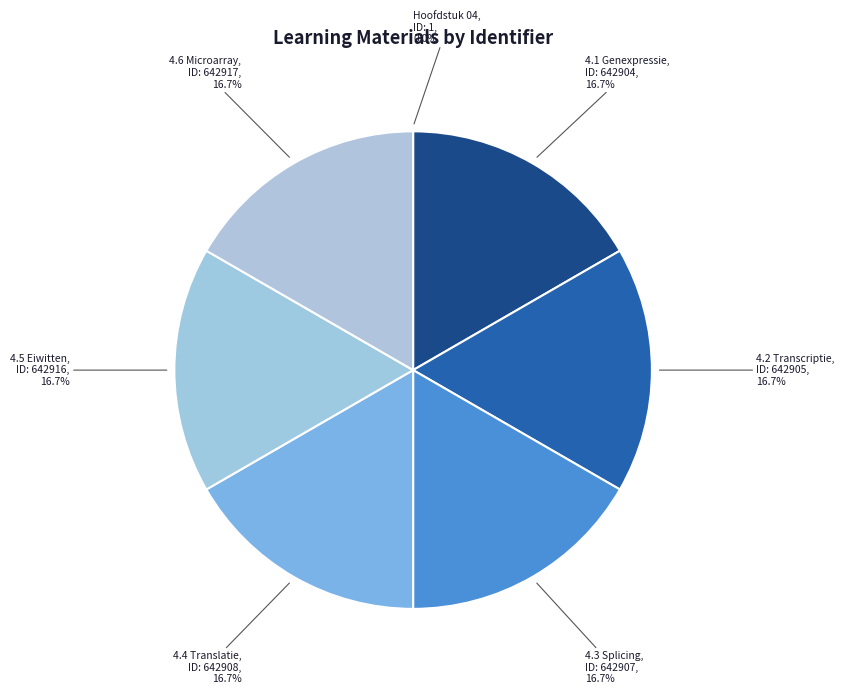

Combined, do 4.6 Microarray and 4.5 Eiwitten account for over 50%?

No